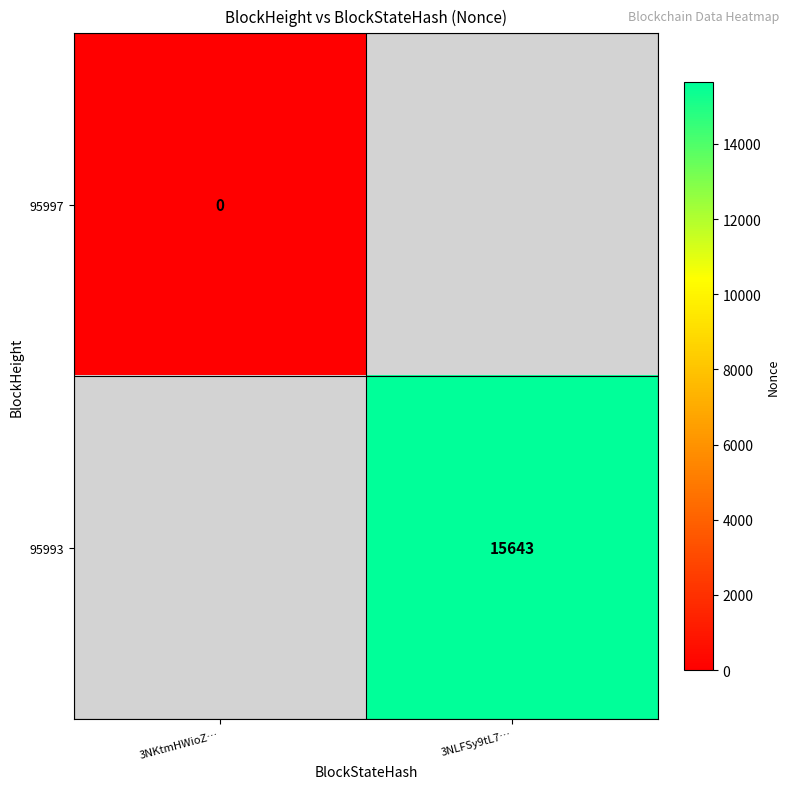

True or false: 95993 has a value of 15643 at 3NLFSy9tL7….

True